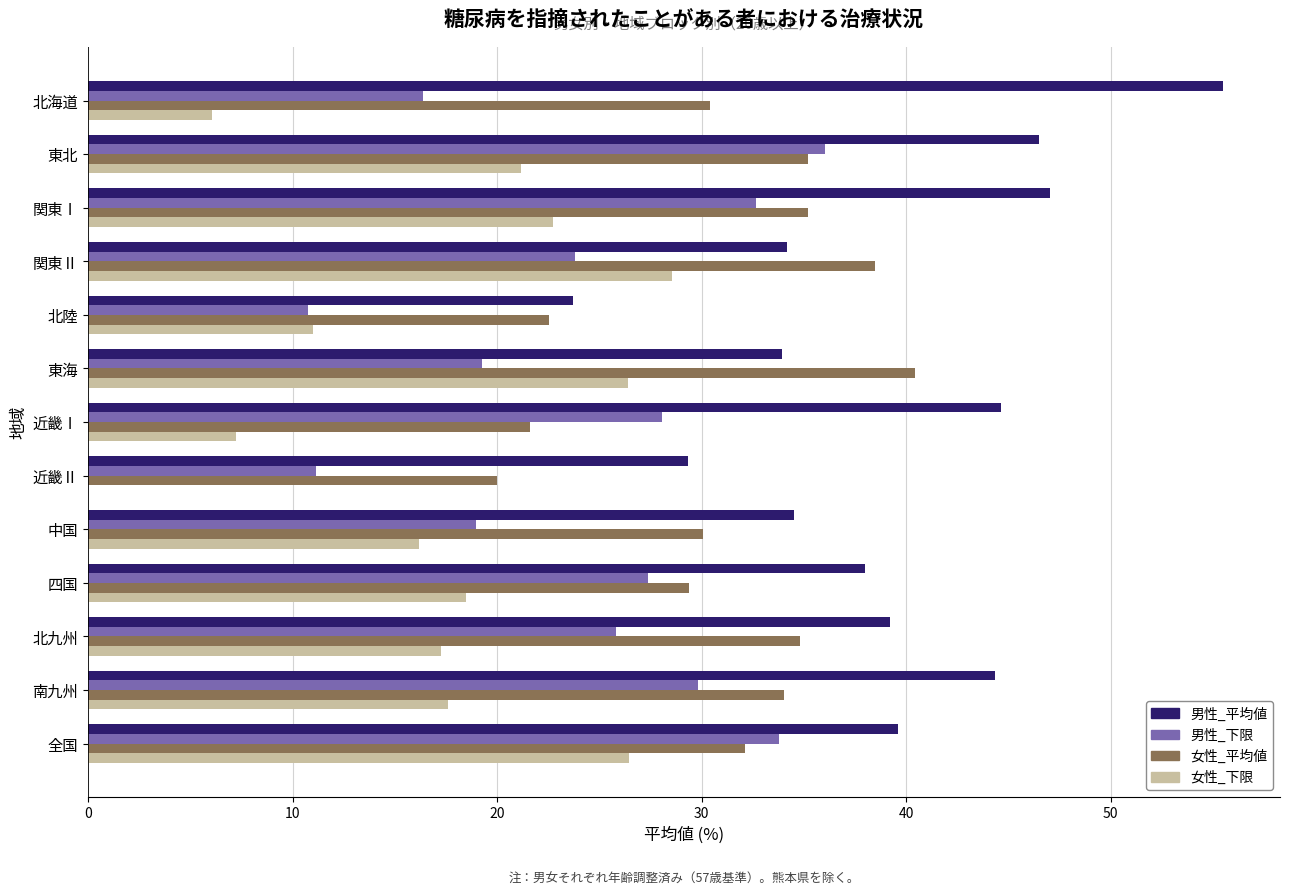

Between 関東Ⅱ and 近畿Ⅱ, which series saw the biggest shift?

女性_下限